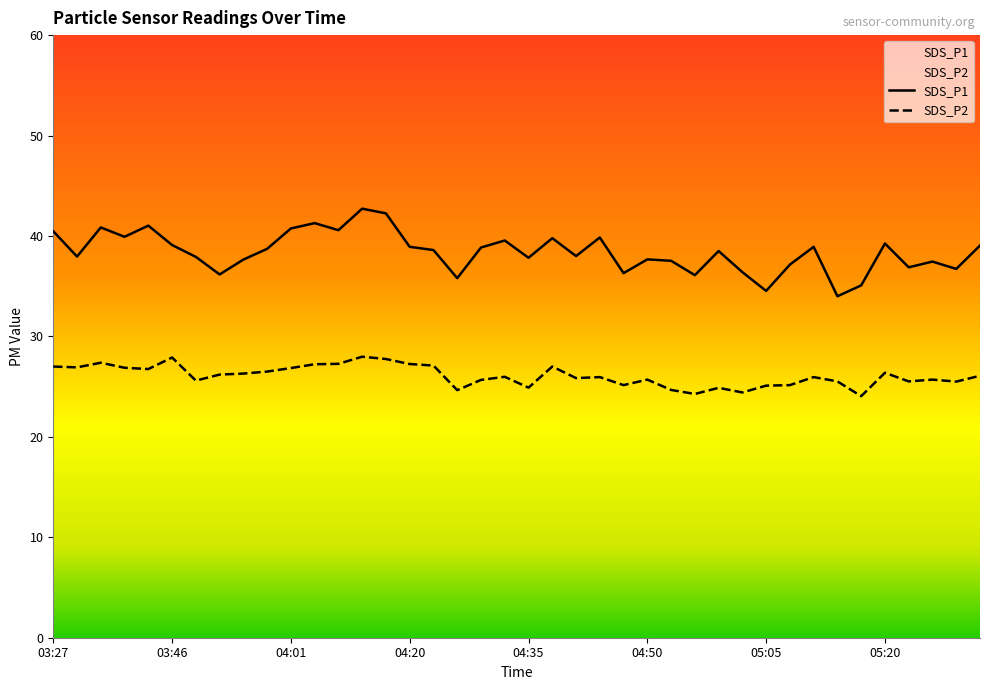

At how many categories does at least one series exceed 41?

4